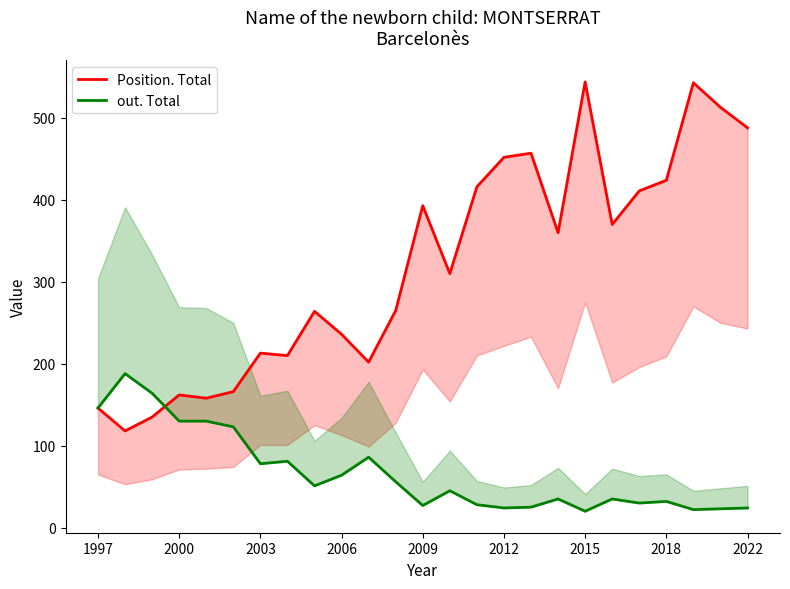

How many data points in out. Total are above 45?

12